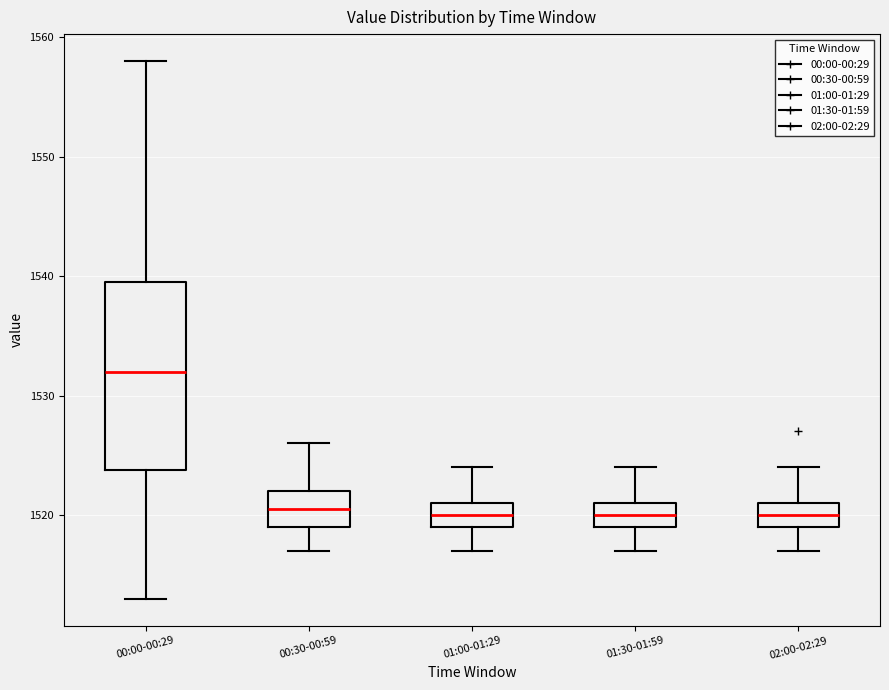

Reading left to right, transcribe this box plot: for each box, give where its median line is, the range the box spans, and where its two whiskers end, as read against the y-axis. The values are not printed on the chart, so give them approximately, as read against the axis.

00:00-00:29: median 1532, box 1524 to 1540, whiskers 1513 to 1558
00:30-00:59: median 1521, box 1519 to 1522, whiskers 1517 to 1526
01:00-01:29: median 1520, box 1519 to 1521, whiskers 1517 to 1524
01:30-01:59: median 1520, box 1519 to 1521, whiskers 1517 to 1524
02:00-02:29: median 1520, box 1519 to 1521, whiskers 1517 to 1524